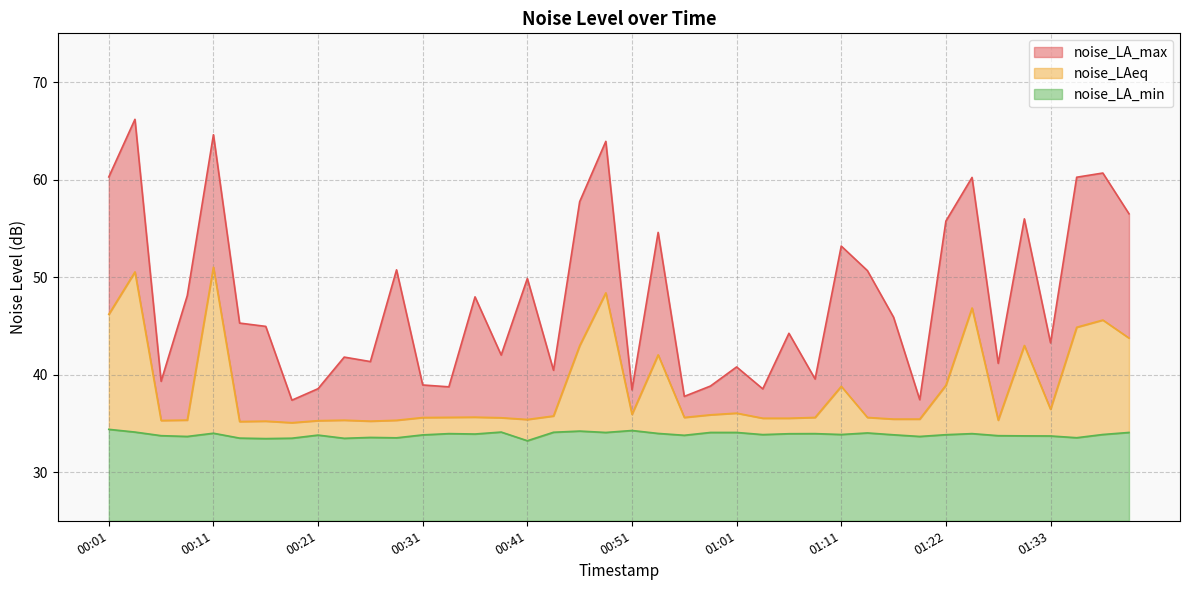

Reading left to right, what are all the values shown in this chart?

noise_LA_max: 00:01=60.3	00:03=66.2	00:06=39.3	00:08=48.1	00:11=64.6	00:13=45.3	00:16=44.9	00:18=37.4	00:21=38.5	00:23=41.8	00:26=41.3	00:28=50.7	00:31=38.9	00:33=38.7	00:36=48.0	00:38=42.0	00:41=49.9	00:43=40.4	00:46=57.7	00:49=63.9	00:51=38.4	00:54=54.6	00:56=37.8	00:59=38.8	01:01=40.8	01:04=38.5	01:06=44.2	01:09=39.5	01:11=53.2	01:14=50.7	01:16=45.9	01:19=37.4	01:22=55.7	01:25=60.2	01:28=41.1	01:31=56.0	01:33=43.2	01:36=60.2	01:39=60.7	01:42=56.5
noise_LAeq: 00:01=46.2	00:03=50.5	00:06=35.3	00:08=35.3	00:11=51.0	00:13=35.2	00:16=35.2	00:18=35.1	00:21=35.3	00:23=35.3	00:26=35.2	00:28=35.3	00:31=35.6	00:33=35.6	00:36=35.6	00:38=35.6	00:41=35.4	00:43=35.8	00:46=43.0	00:49=48.4	00:51=35.9	00:54=42.0	00:56=35.6	00:59=35.9	01:01=36.0	01:04=35.5	01:06=35.5	01:09=35.6	01:11=38.8	01:14=35.6	01:16=35.4	01:19=35.4	01:22=38.9	01:25=46.8	01:28=35.3	01:31=43.0	01:33=36.4	01:36=44.9	01:39=45.6	01:42=43.7
noise_LA_min: 00:01=34.4	00:03=34.1	00:06=33.7	00:08=33.6	00:11=34.0	00:13=33.5	00:16=33.4	00:18=33.5	00:21=33.8	00:23=33.5	00:26=33.5	00:28=33.5	00:31=33.8	00:33=33.9	00:36=33.9	00:38=34.1	00:41=33.2	00:43=34.1	00:46=34.2	00:49=34.1	00:51=34.3	00:54=34.0	00:56=33.8	00:59=34.1	01:01=34.1	01:04=33.8	01:06=33.9	01:09=33.9	01:11=33.9	01:14=34.0	01:16=33.8	01:19=33.6	01:22=33.8	01:25=33.9	01:28=33.7	01:31=33.7	01:33=33.7	01:36=33.5	01:39=33.9	01:42=34.1